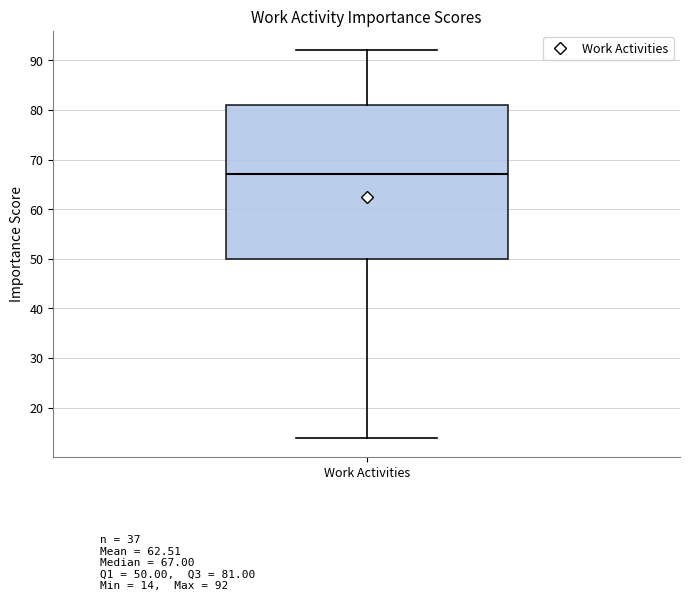

Read this box plot against the y-axis: the position of the median line, the range covered by the box, and the ends of both whiskers. The values are not printed on the chart, so give them approximately, as read against the axis.

median 67, box 50 to 81, whiskers 14 to 92